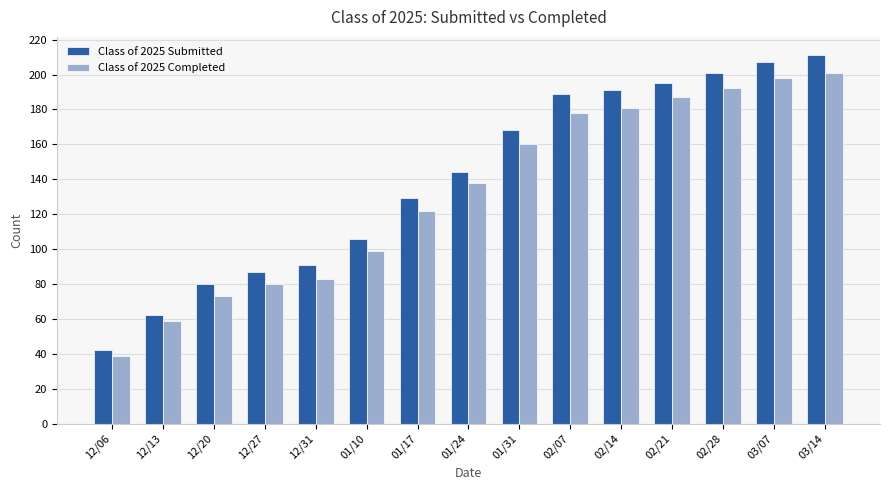

What is the difference between the highest and lowest values at 12/13?

3